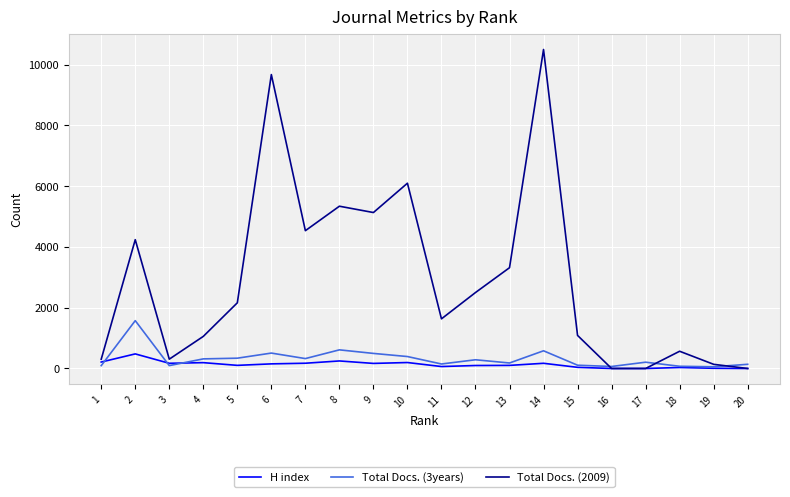

At which category does H index reach its first local peak?

2